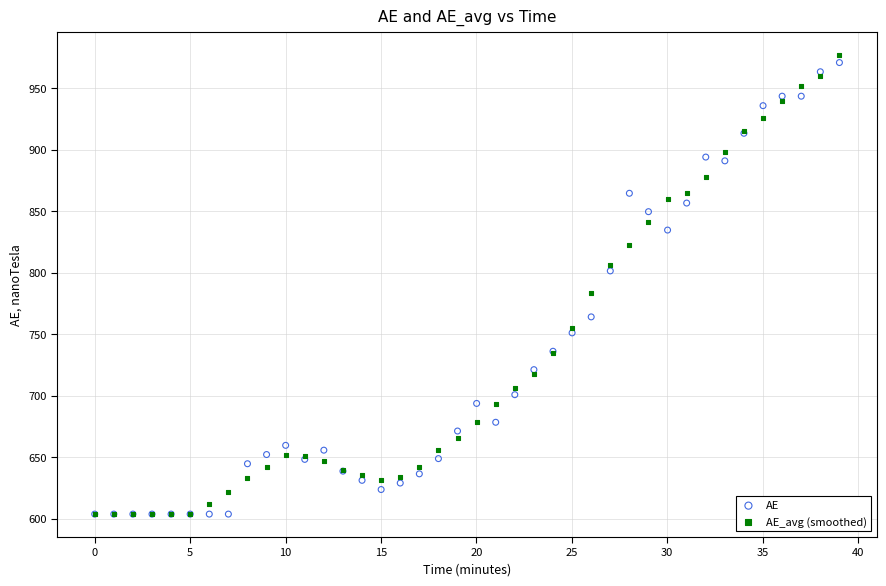

Which series contains the highest Y value?

AE_avg (smoothed)